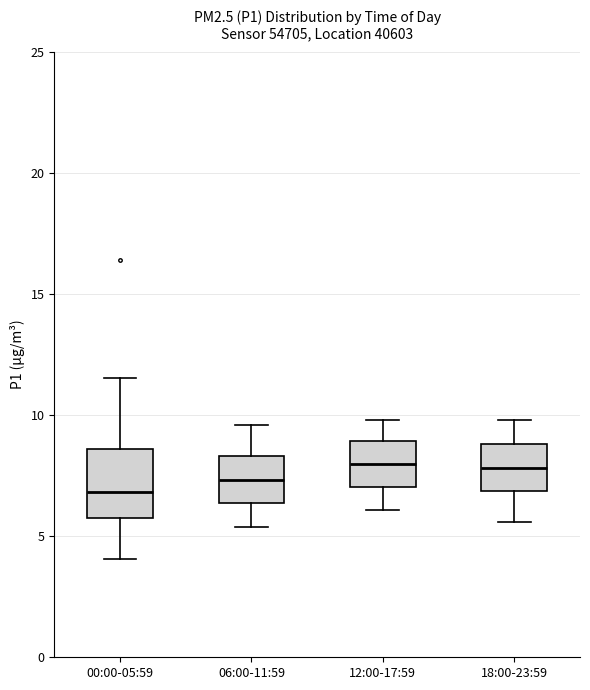

Reading left to right, transcribe this box plot: for each box, give where its median line is, the range the box spans, and where its two whiskers end, as read against the y-axis. The values are not printed on the chart, so give them approximately, as read against the axis.

00:00-05:59: median 7.0, box 5.5 to 8.5, whiskers 4.0 to 11.5
06:00-11:59: median 7.5, box 6.5 to 8.5, whiskers 5.5 to 9.5
12:00-17:59: median 8.0, box 7.0 to 9.0, whiskers 6.0 to 10.0
18:00-23:59: median 8.0, box 7.0 to 9.0, whiskers 5.5 to 10.0